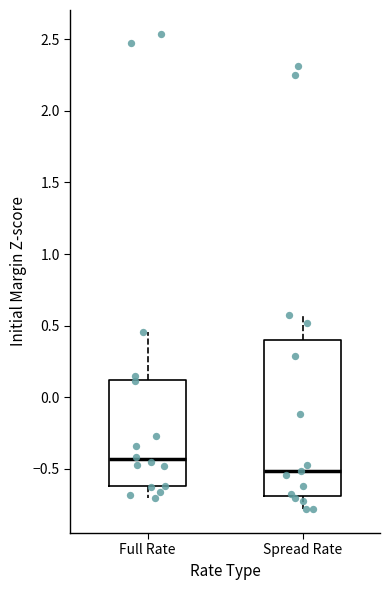

Which box has the lowest median line?

Spread Rate